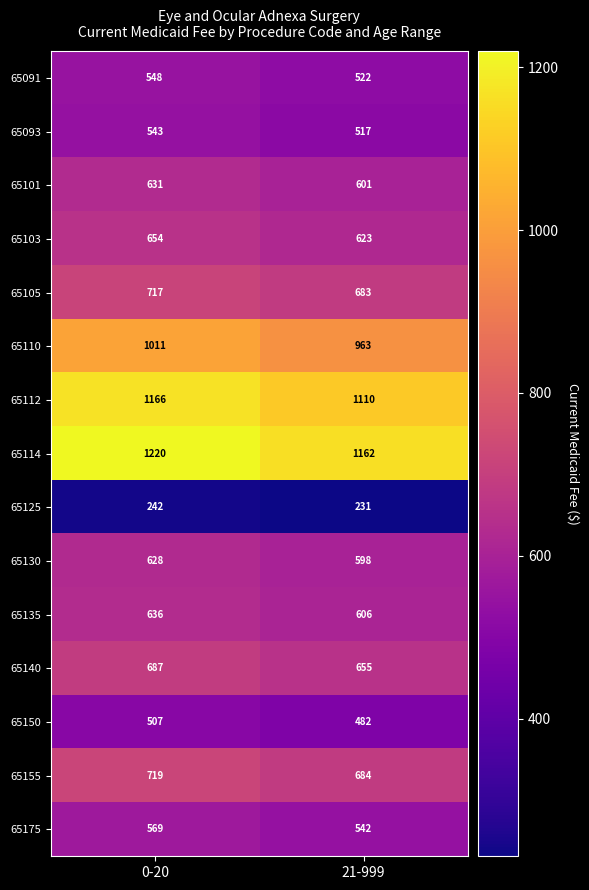

What is the average value of the 65110 series?

987